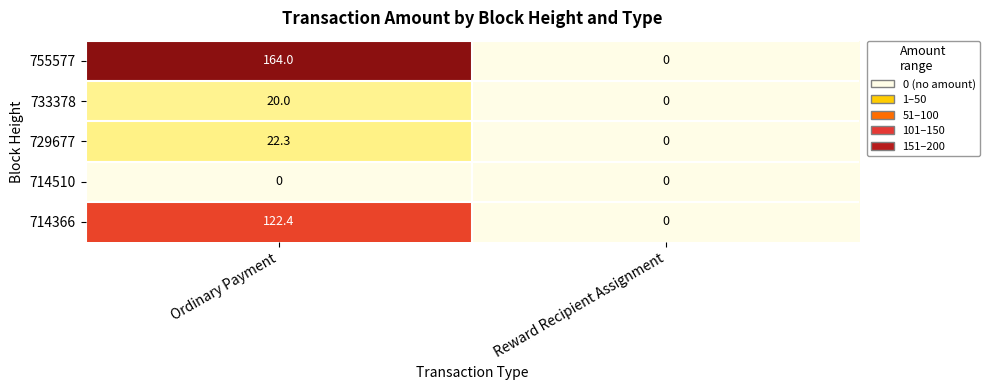

How many categories are shown in the chart?

2